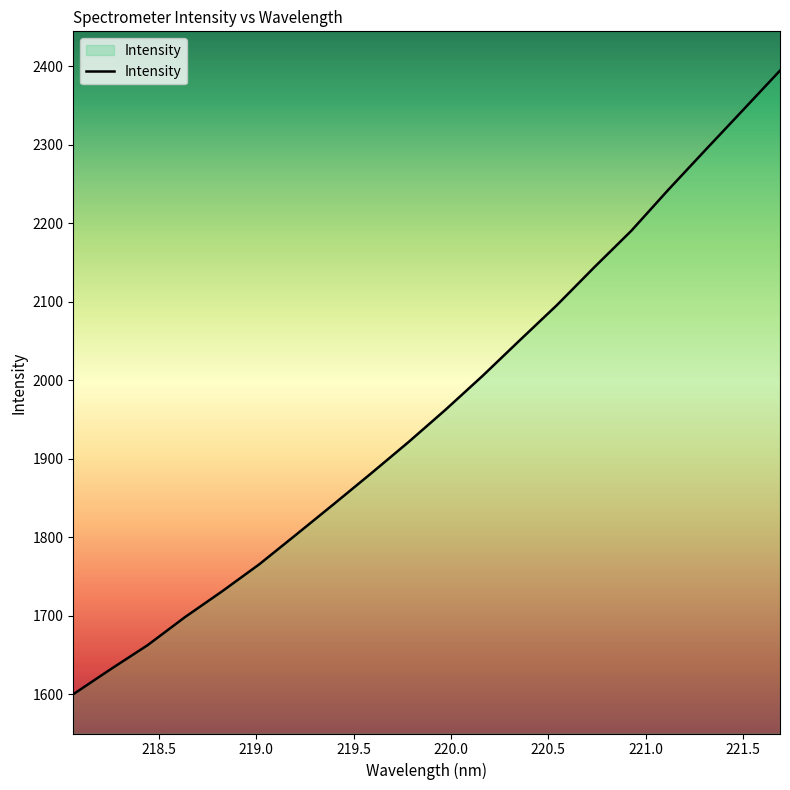

What is the difference between the maximum and minimum values?

794.2